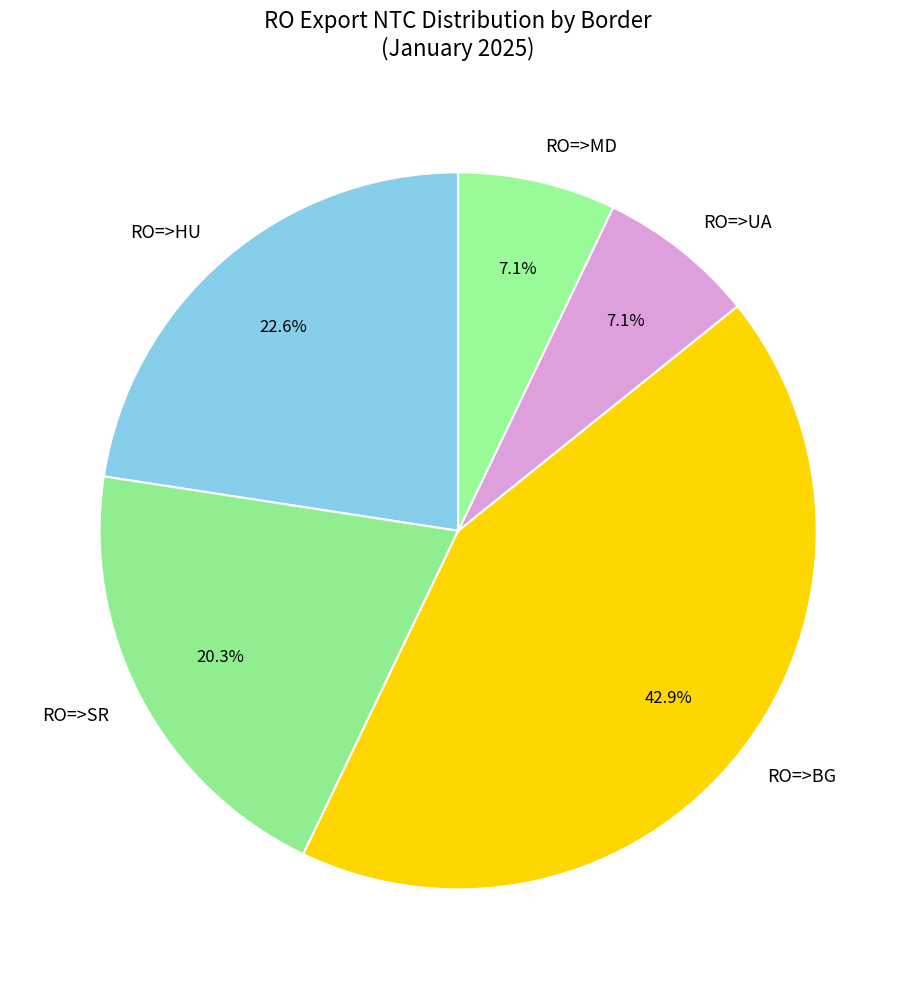

Between RO=>SR and RO=>UA, which is larger?

RO=>SR